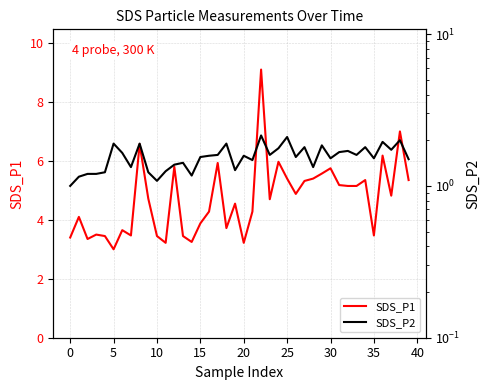

At which category is the sum across all series the highest?

22